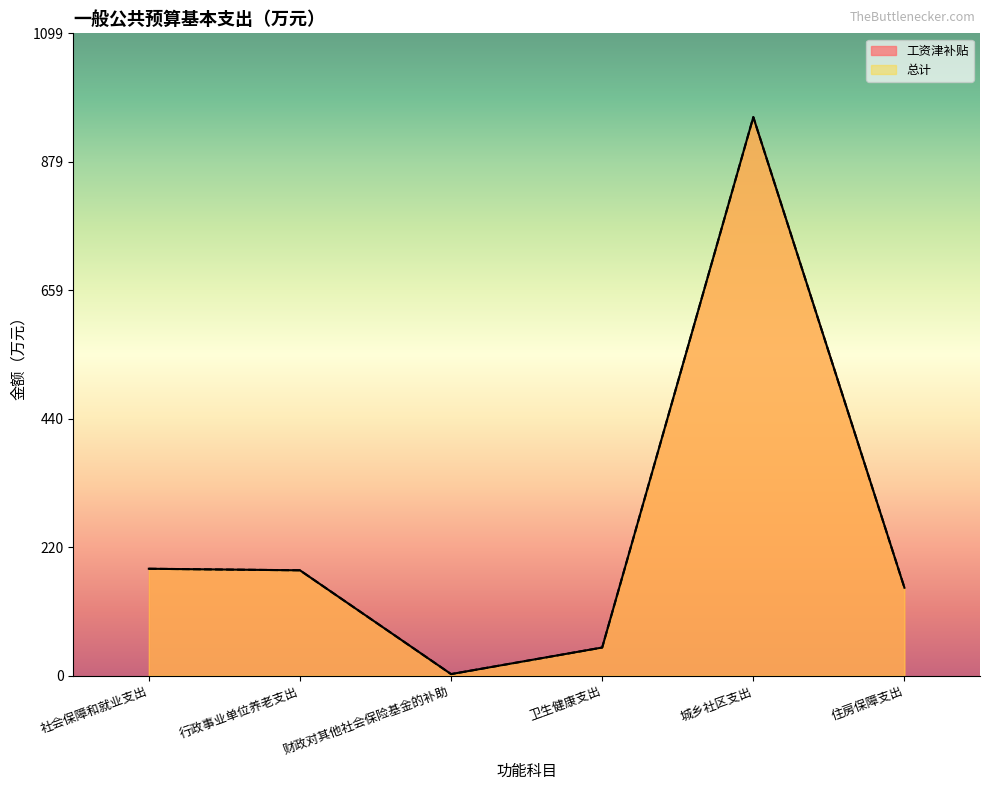

Which series has the largest total across all categories?

工资津补贴